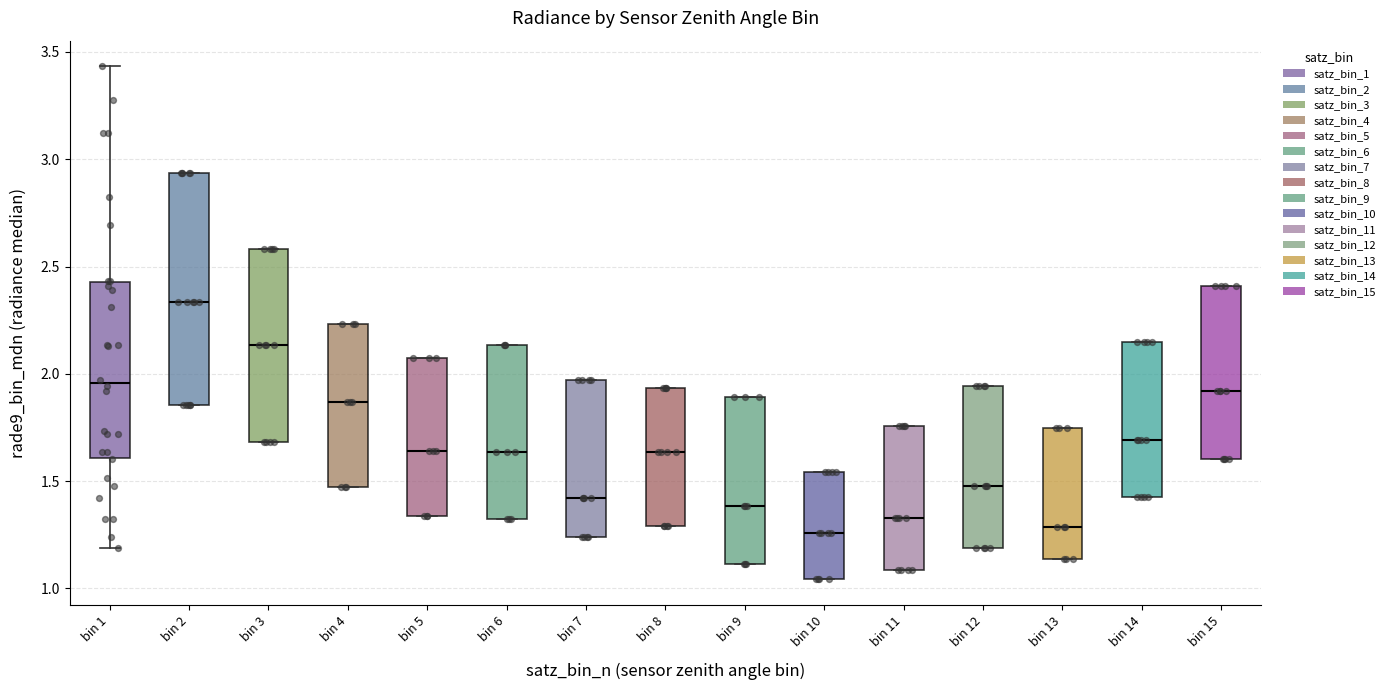

Where is the lower edge of the box for bin 10 on the y-axis? The values are not printed on the chart, so give them approximately, as read against the axis.

1.05